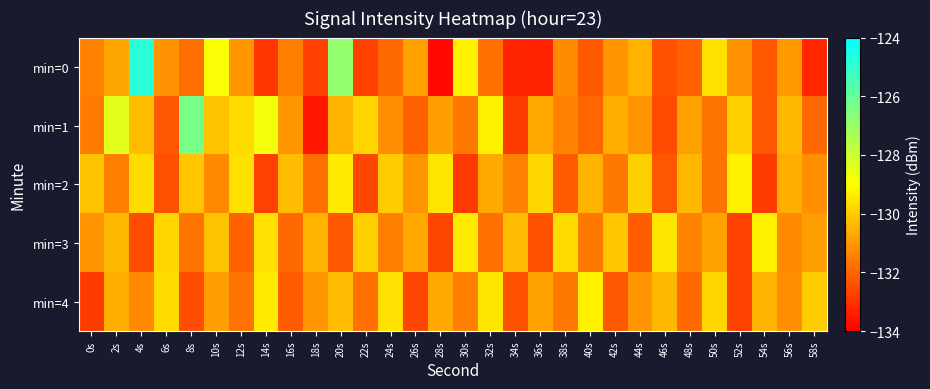

List the series in order of their peak value, highest first.

min=0, min=1, min=2, min=3, min=4